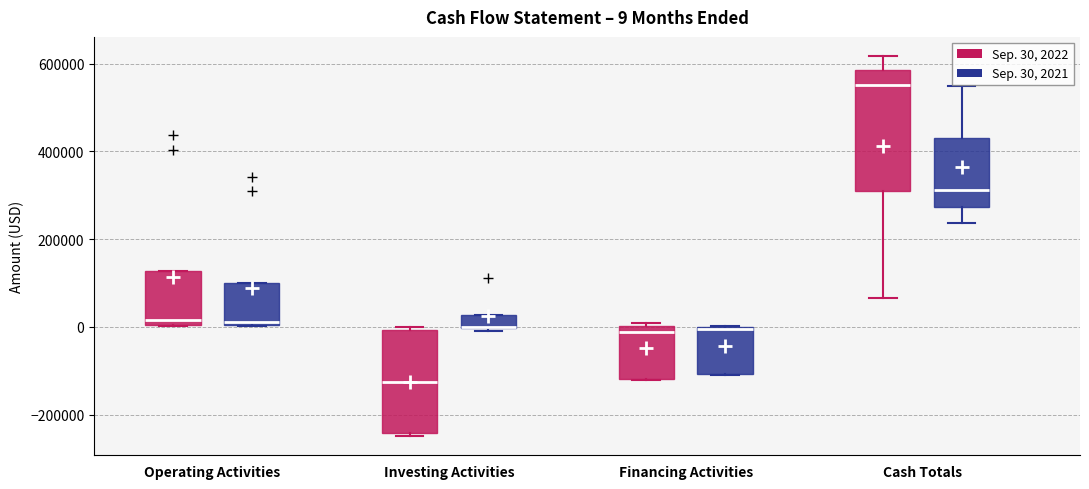

Comparing the boxes themselves (not the whiskers), which one is the tallest?

Cash Totals (Sep. 30, 2022)